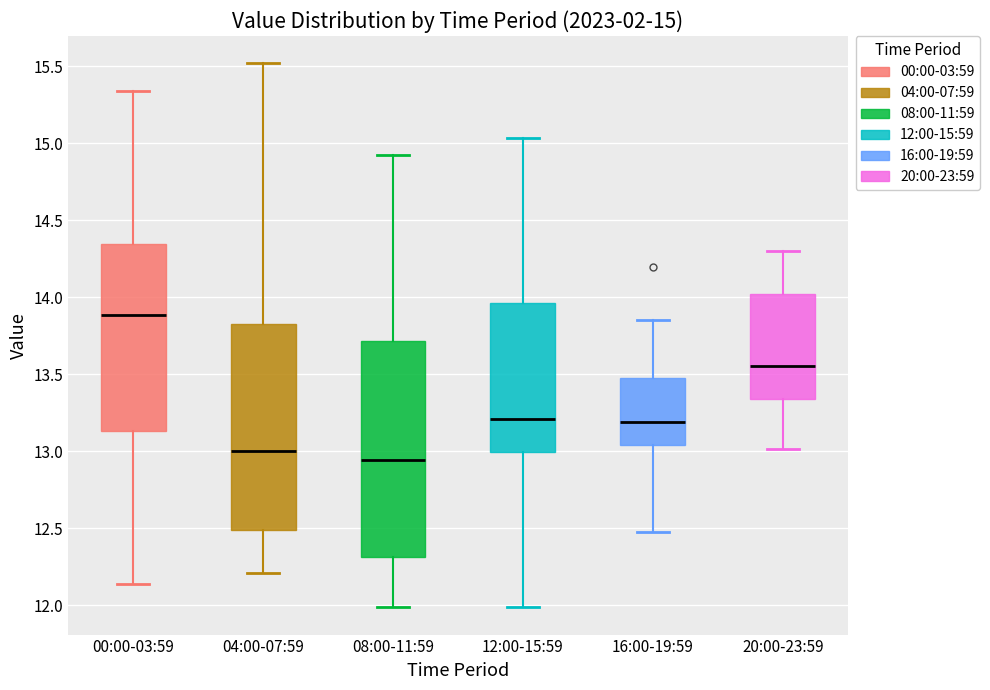

Which box is the tallest, from its lower edge to its upper edge?

08:00-11:59